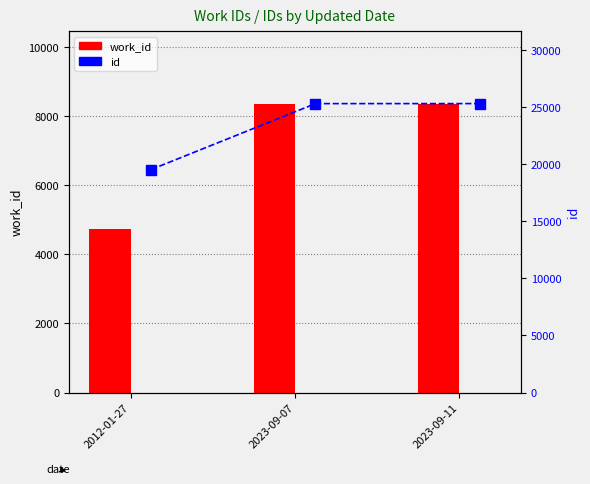

At which label is work_id closest to 6556?

2012-01-27